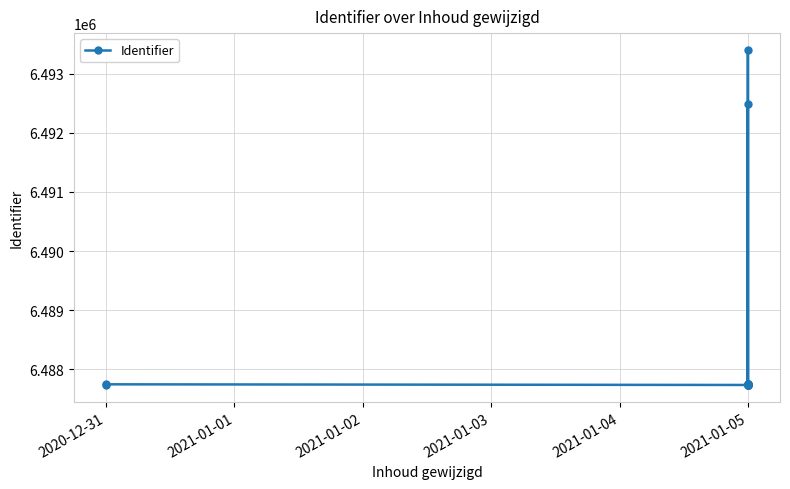

How many categories are shown in the chart?

13